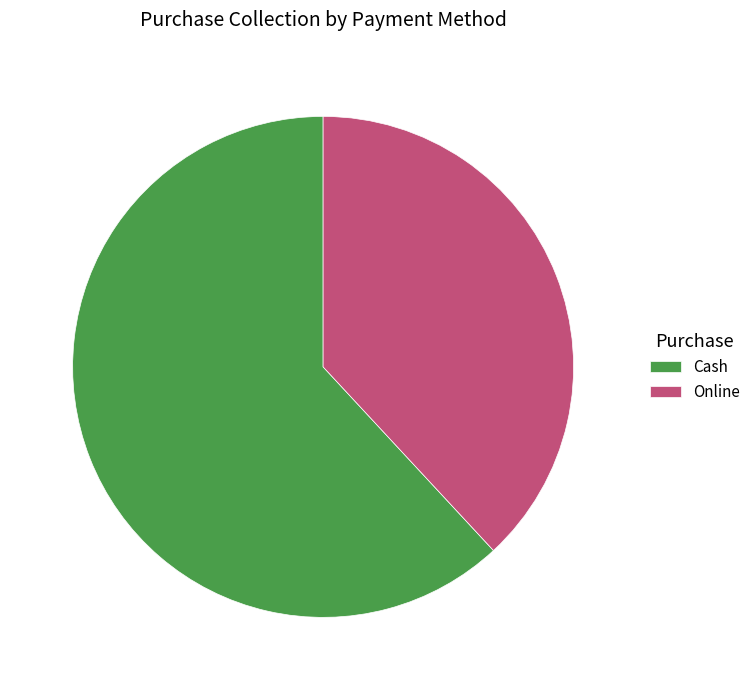

Which slice is the smallest?

Online